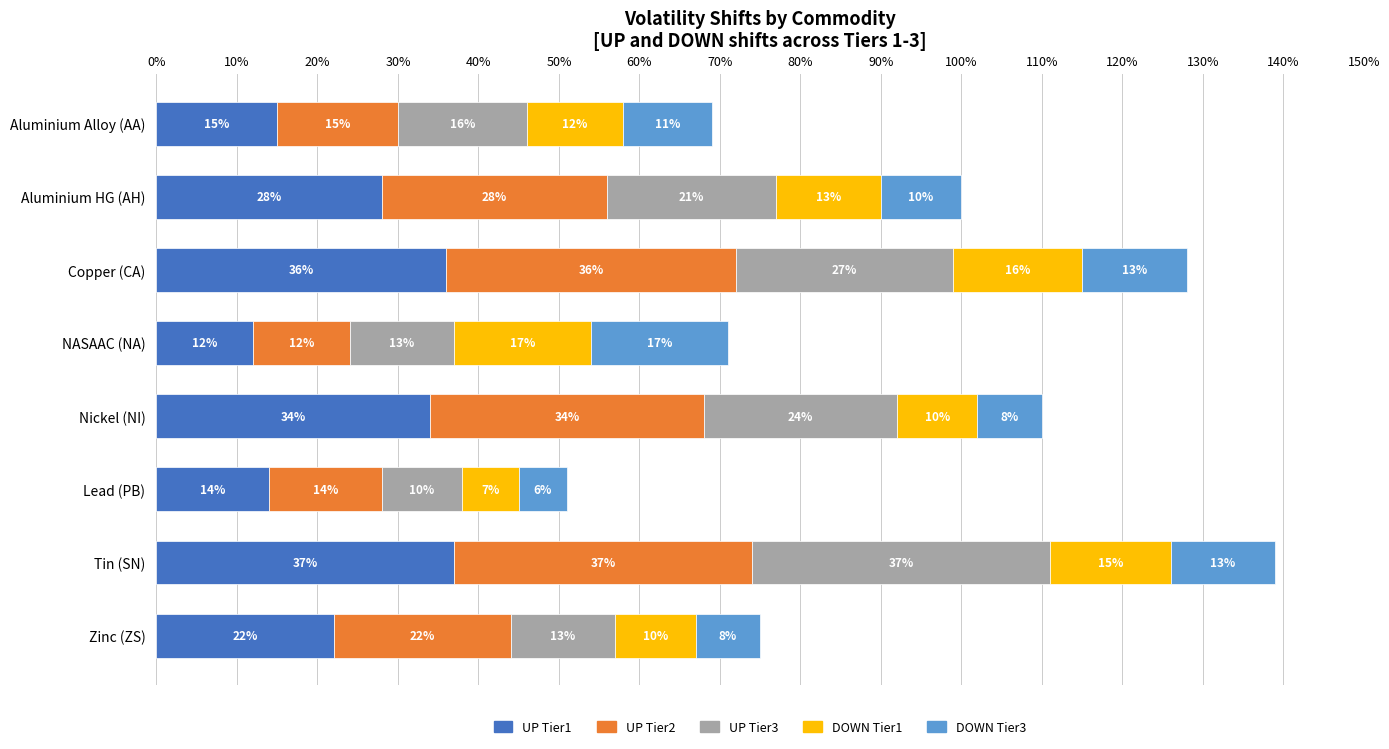

Reading left to right, extract all data points from this chart.

UP Tier1: 0.1	0.3	0.4	0.1	0.3	0.1	0.4	0.2
UP Tier2: 0.1	0.3	0.4	0.1	0.3	0.1	0.4	0.2
UP Tier3: 0.2	0.2	0.3	0.1	0.2	0.1	0.4	0.1
DOWN Tier1: 0.1	0.1	0.2	0.2	0.1	0.1	0.2	0.1
DOWN Tier3: 0.1	0.1	0.1	0.2	0.1	0.1	0.1	0.1